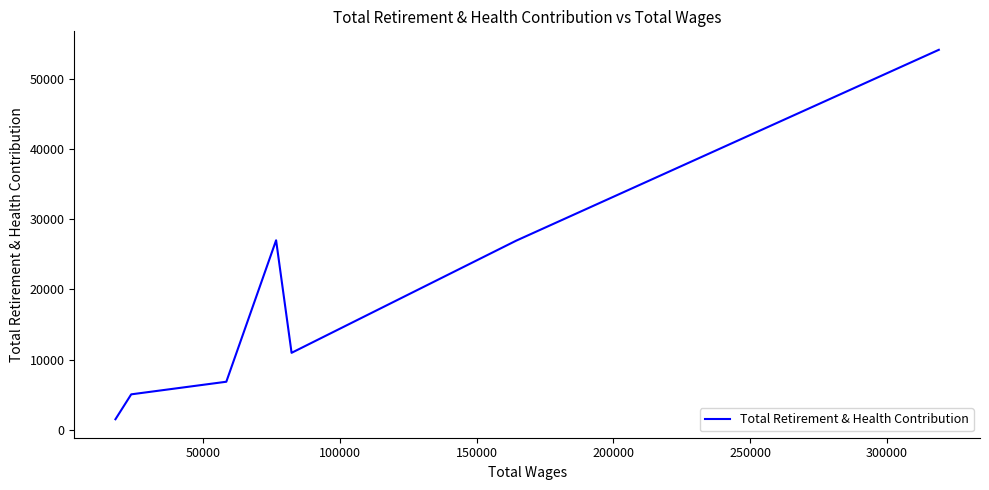

Count the number of values greater than 10960.

3